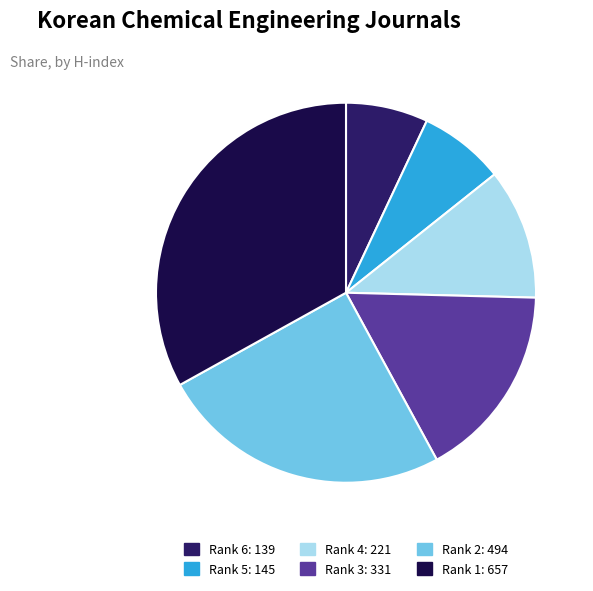

Does any single category account for the majority?

No